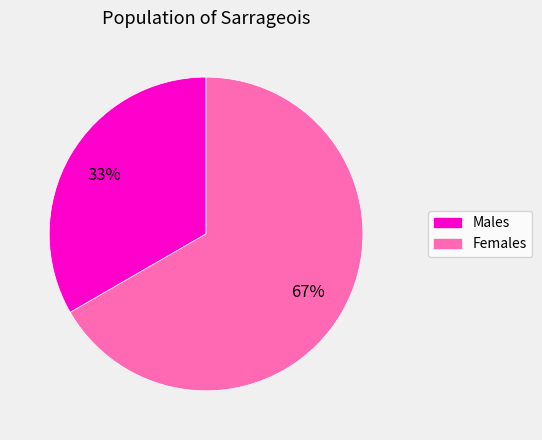

Does any single category account for the majority?

Yes